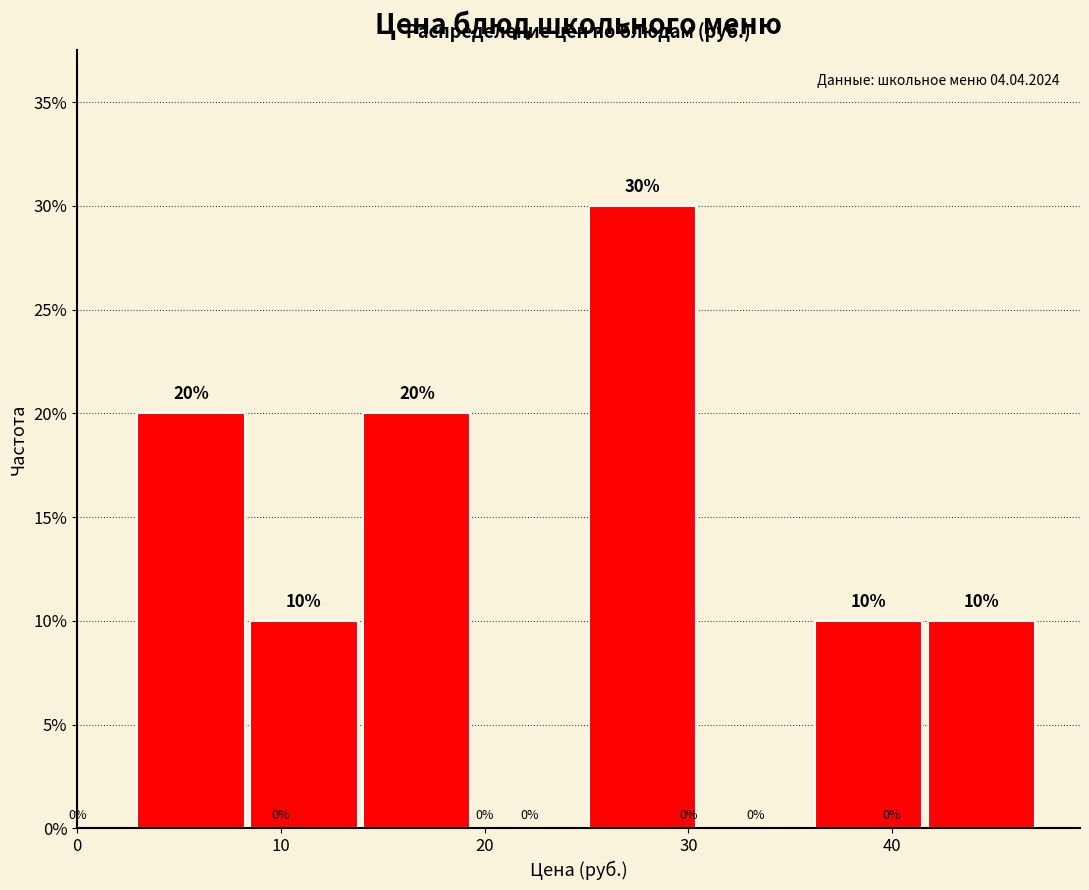

Reading left to right, transcribe this chart: for each bar, give the range it covers on the x-axis and its height. The bar edges are not printed on the chart, so give them approximately, as read against the axis.

3 to 8: 20
8 to 14: 10
14 to 20: 20
20 to 25: 0
25 to 31: 30
31 to 36: 0
36 to 42: 10
42 to 47: 10